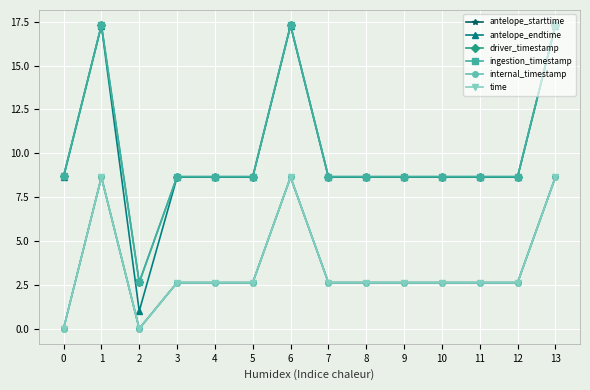

Is it true that ingestion_timestamp equals 2.6 at 2?

True